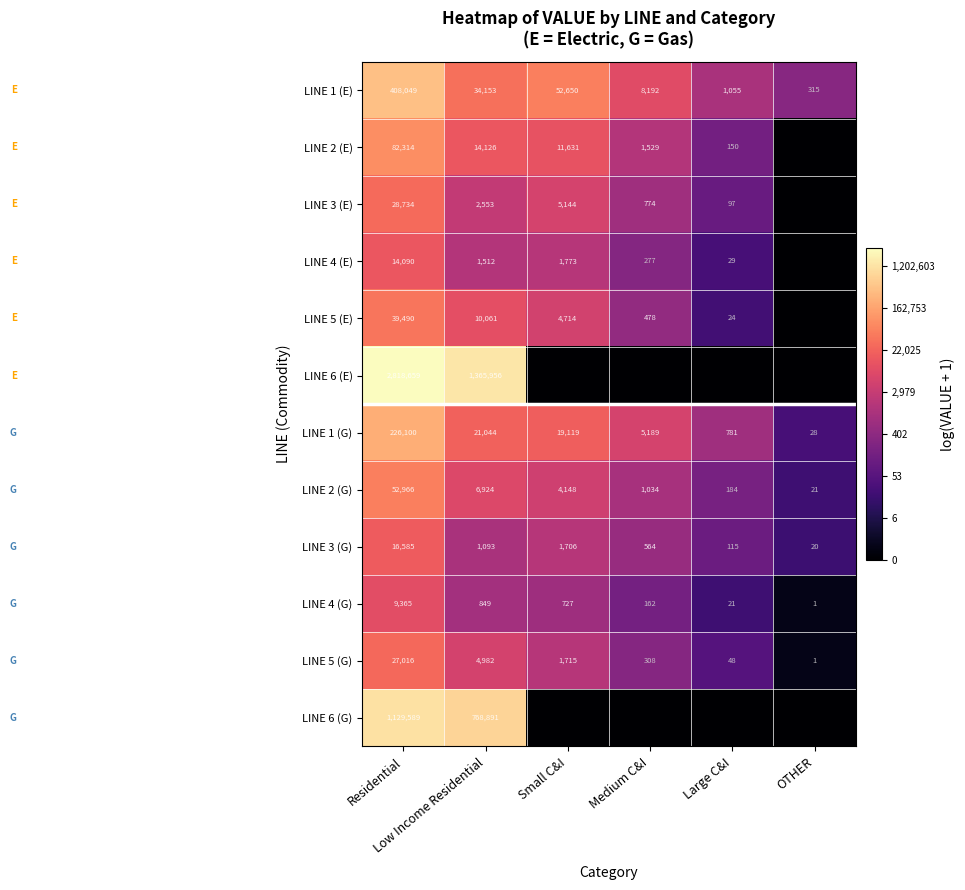

At which category is the sum across all series the highest?

Residential